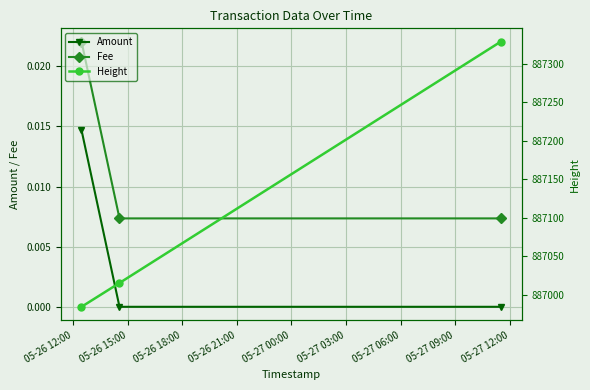

Rank the series at 05-26 18:00 from lowest to highest value.

Amount, Fee, Height